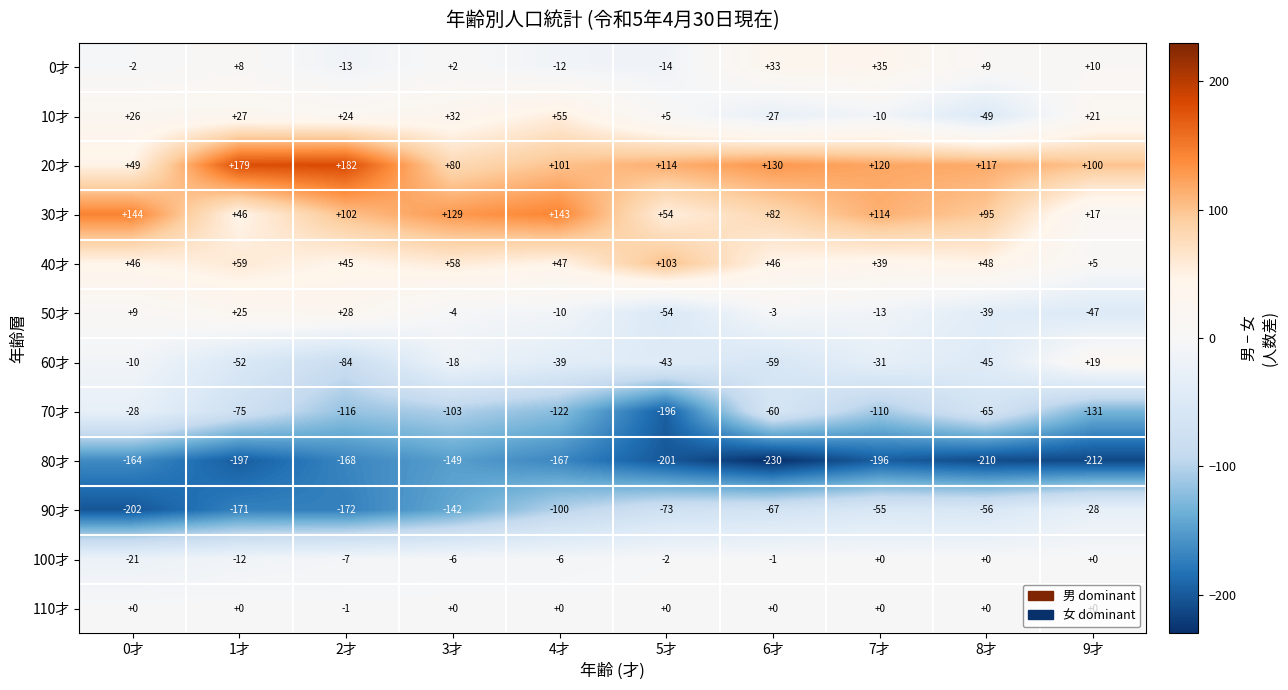

Which series has the largest total across all categories?

20才